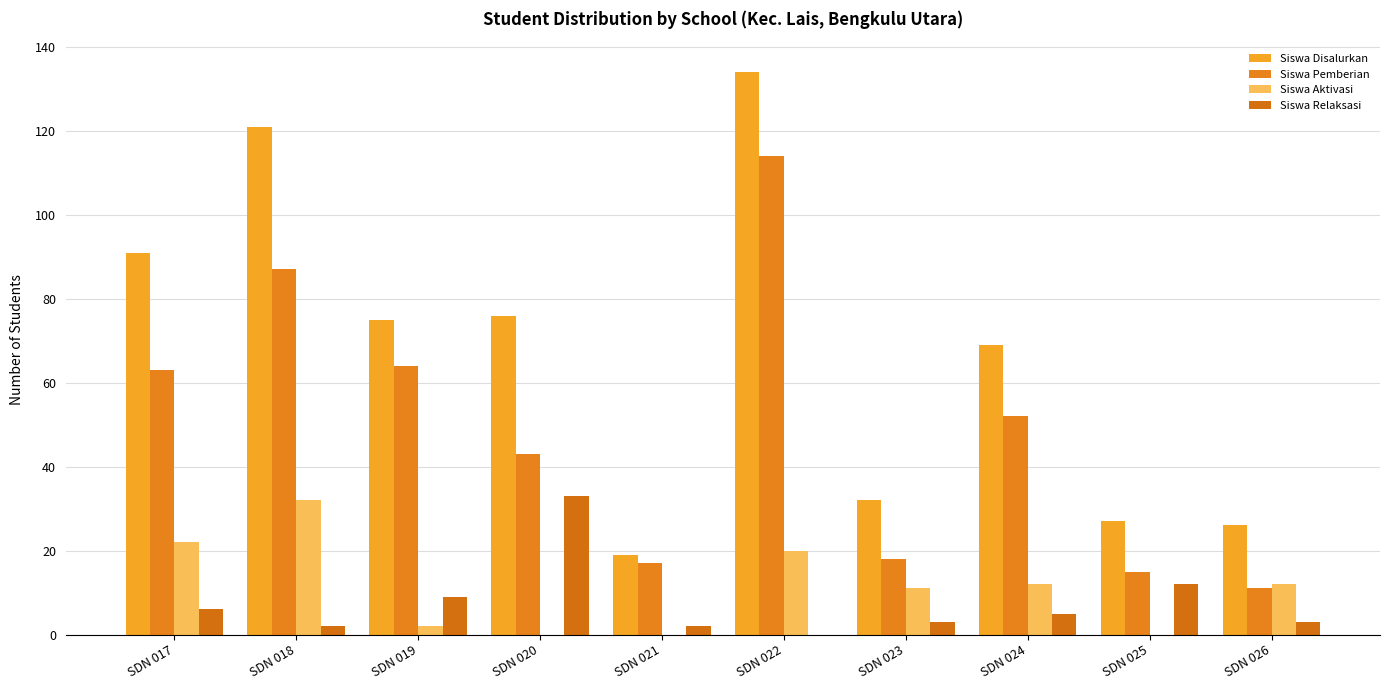

Between SDN 020 and SDN 022, which series saw the biggest shift?

Siswa Pemberian